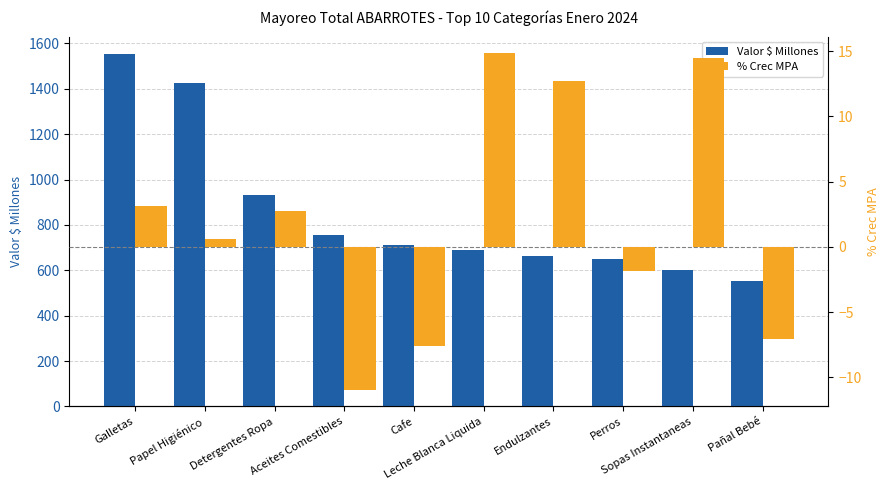

Rank the series at Pañal Bebé from highest to lowest value.

Valor $ Millones, % Crec MPA